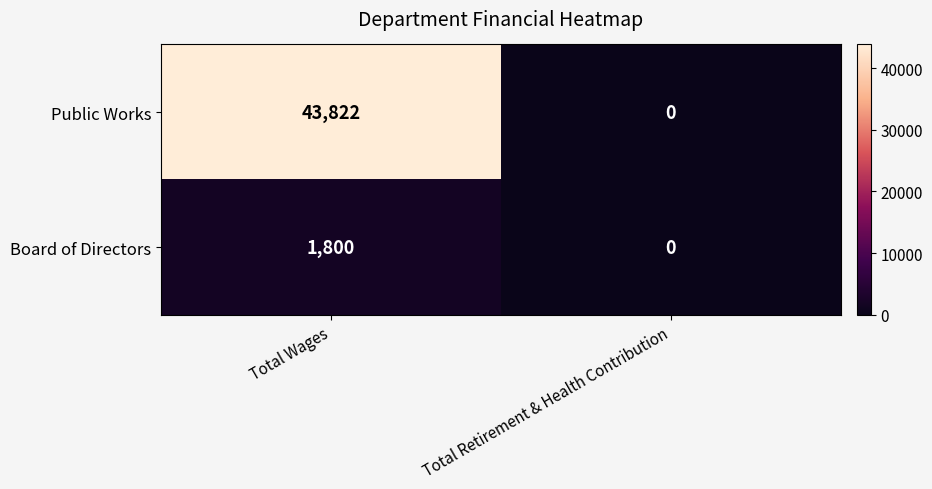

Which series changed the most between Total Wages and Total Retirement & Health Contribution?

Public Works